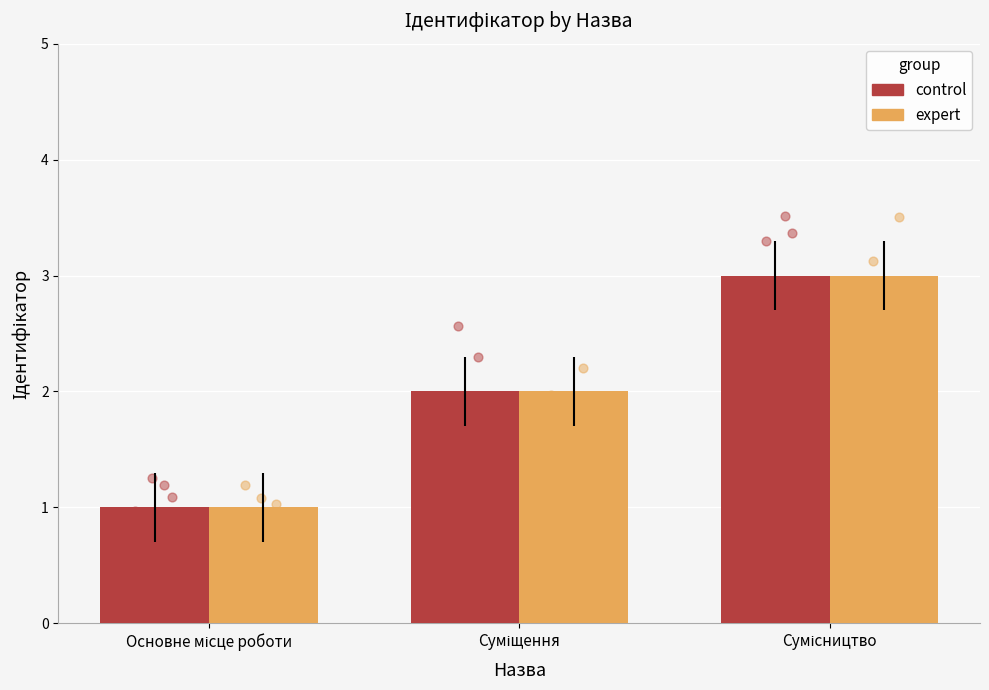

What is the total value across all series at Сумісництво?

6